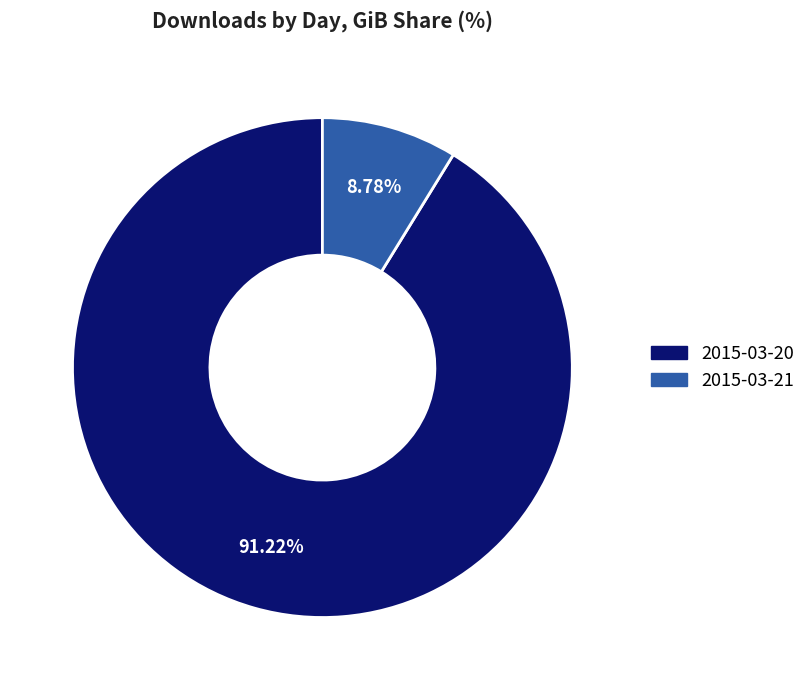

Rank the categories by value from highest to lowest.

2015-03-20, 2015-03-21